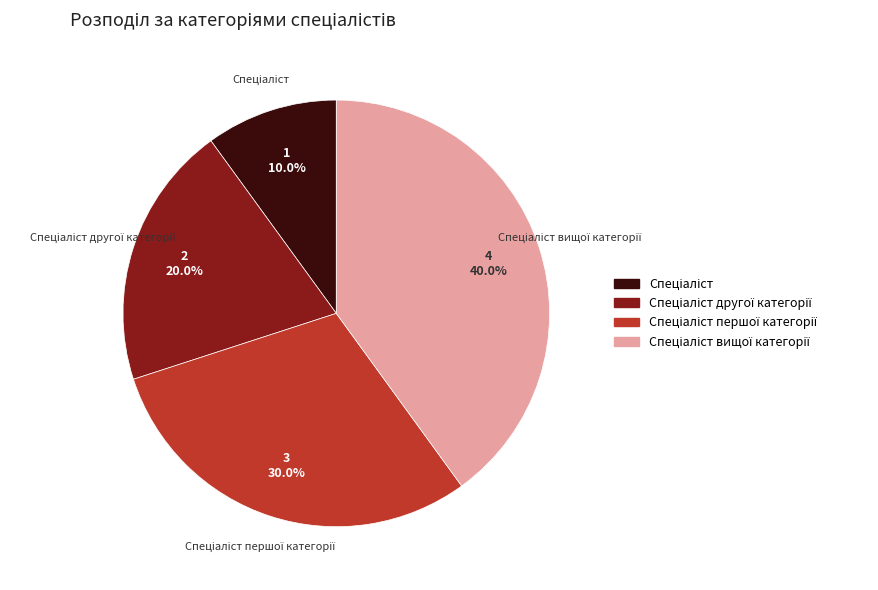

Is there any slice that represents more than half of the pie?

No